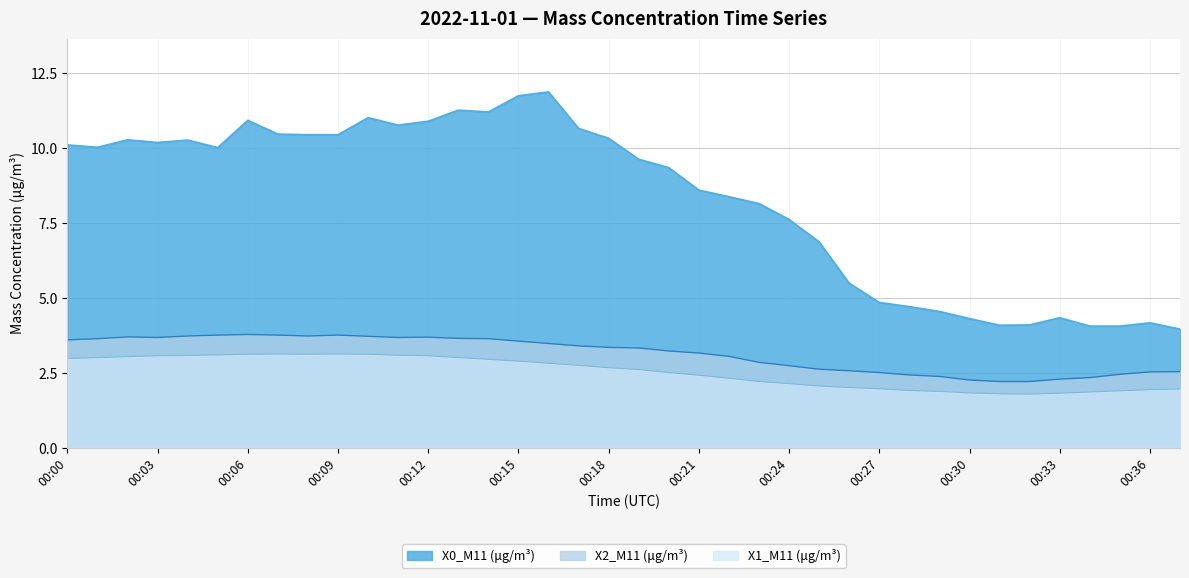

How many data points in X2_M11 (μg/m³) are less than 3?

15